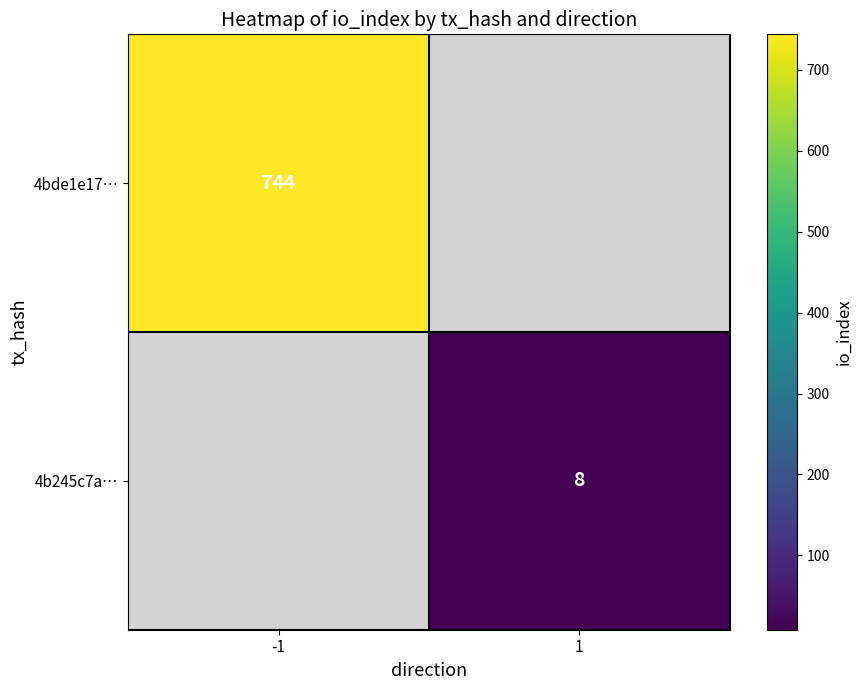

The value of 4b245c7a… at 1 is 12. True or false?

False